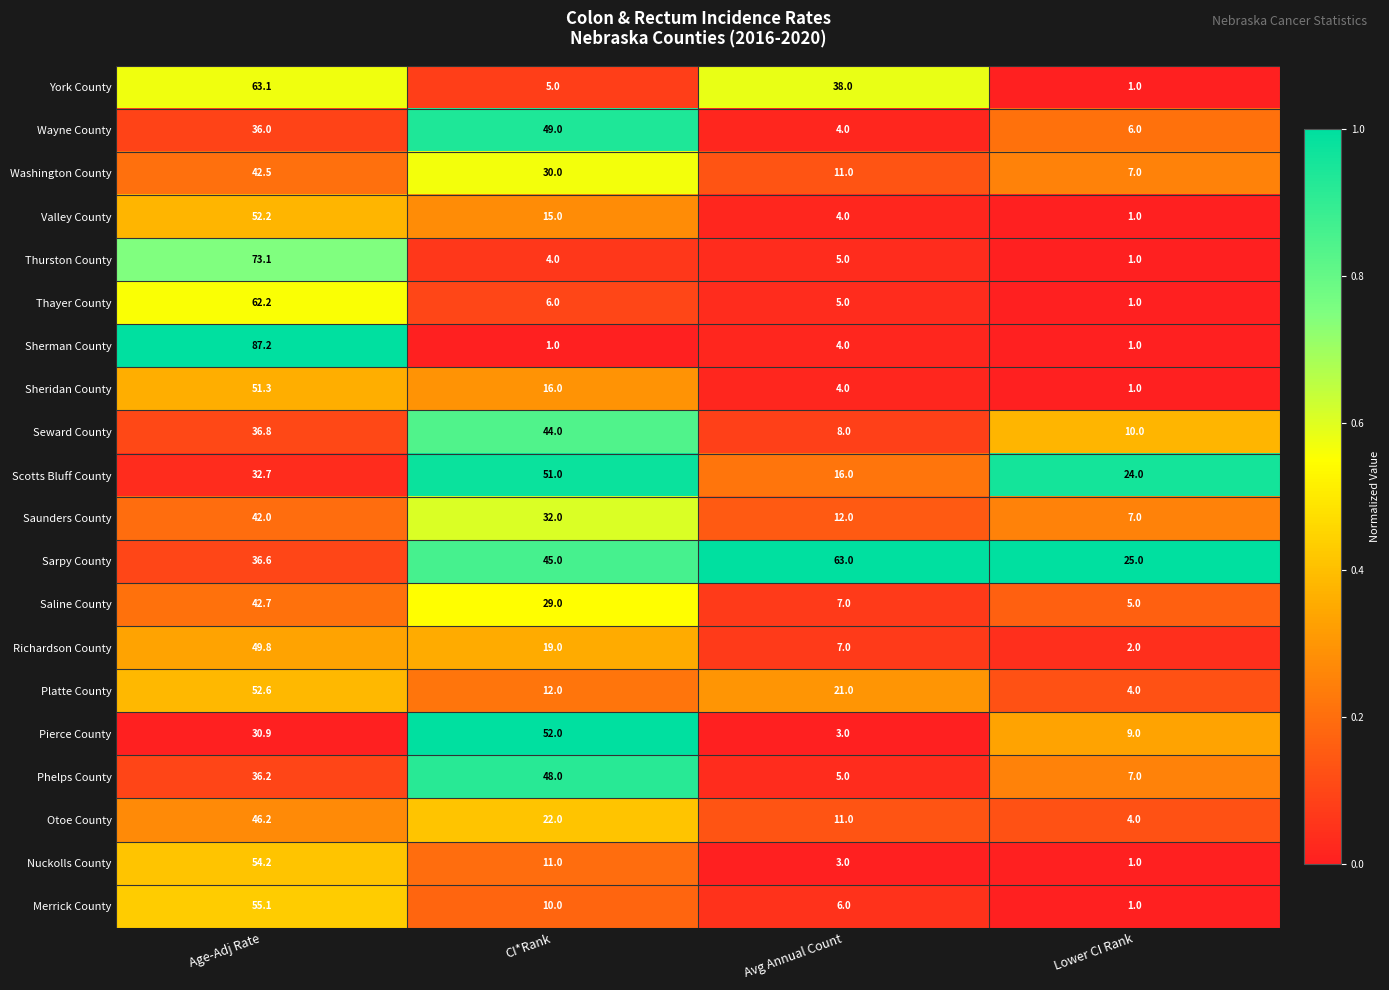

What is the sum of all York County values?

107.1